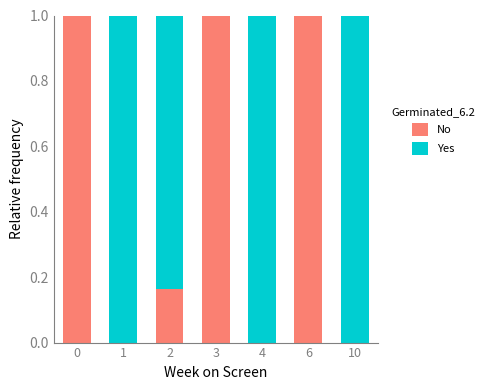

Are the bars grouped side by side (vs. stacked)?

No